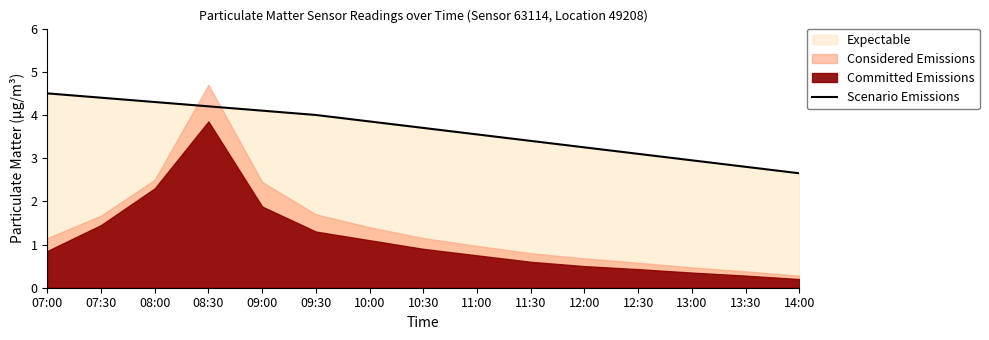

Reading right to left, list all the values displayed in this chart.

14:00=2.6	13:30=2.8	13:00=3.0	12:30=3.1	12:00=3.2	11:30=3.4	11:00=3.5	10:30=3.7	10:00=3.9	09:30=4.0	09:00=4.1	08:30=4.2	08:00=4.3	07:30=4.4	07:00=4.5